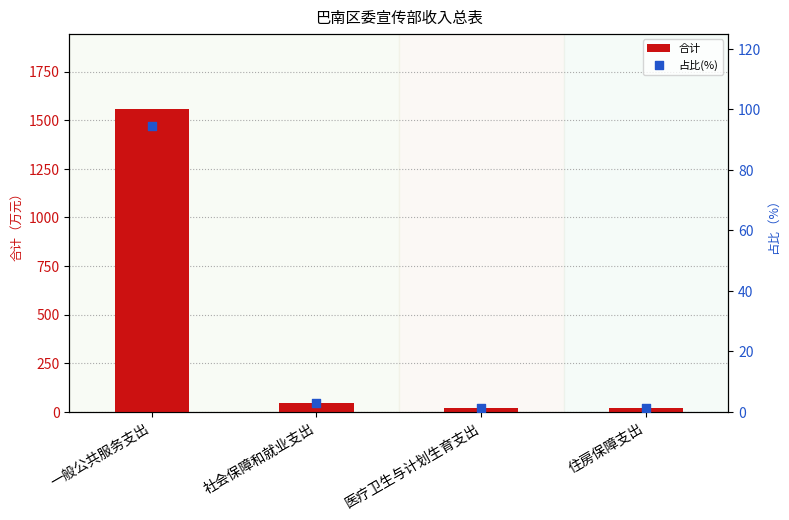

What are all the series names shown in the legend?

合计, 占比(%)